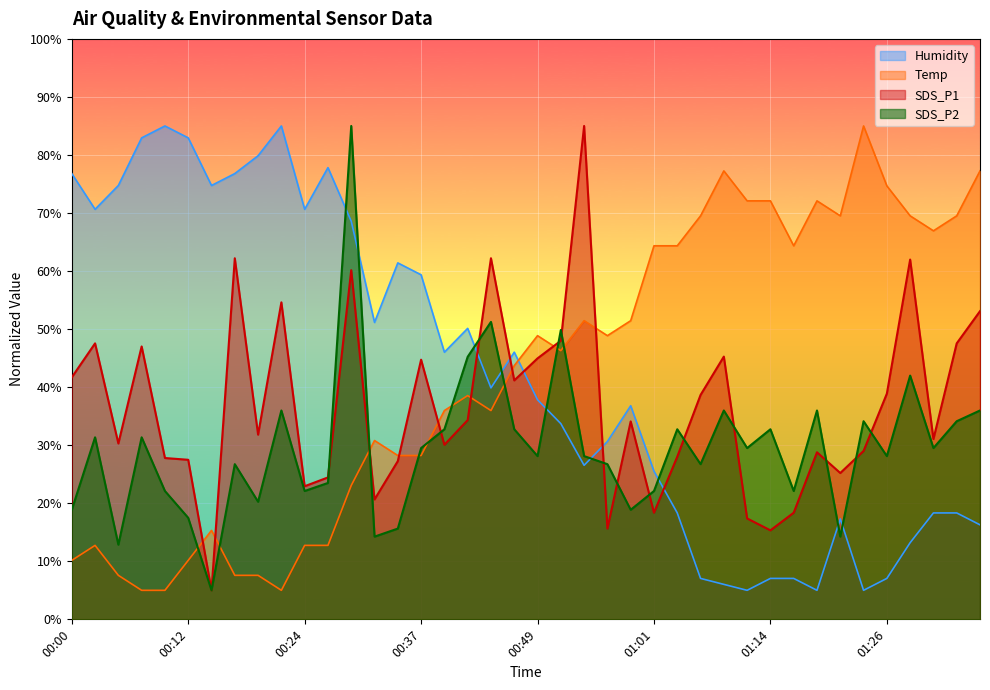

How many times do Humidity and SDS_P2 cross each other?

9